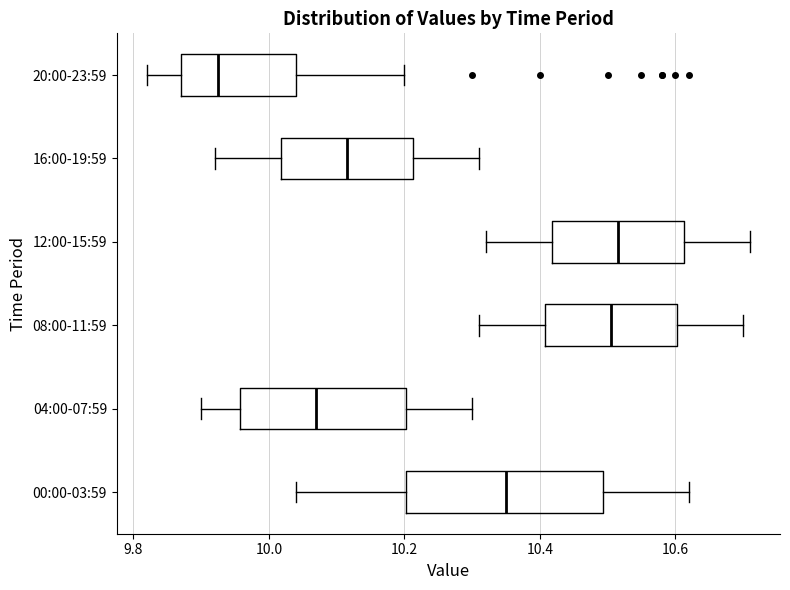

Where does the right whisker of the box for 08:00-11:59 end on the x-axis? The values are not printed on the chart, so give them approximately, as read against the axis.

10.70